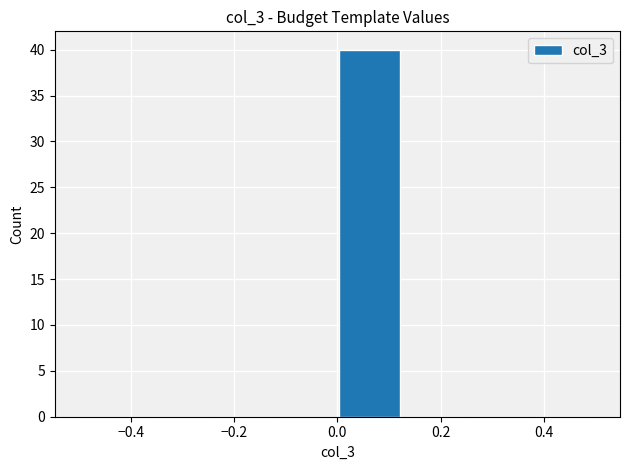

What is the height of the bar covering 0.000 to 0.125 on the x-axis? Neither the bar edges nor the heights are printed on the chart, so give them approximately, as read against the axes.

40